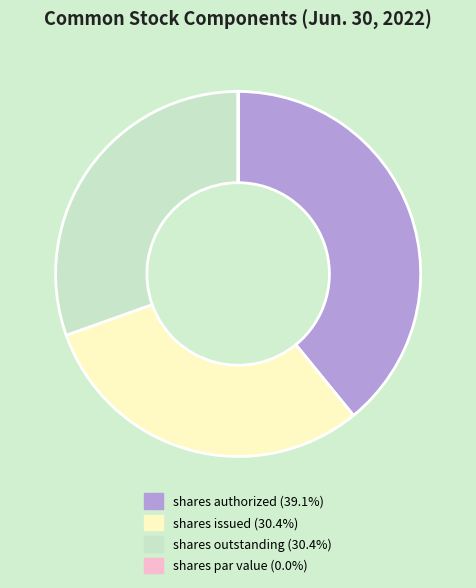

Does any single category account for the majority?

No